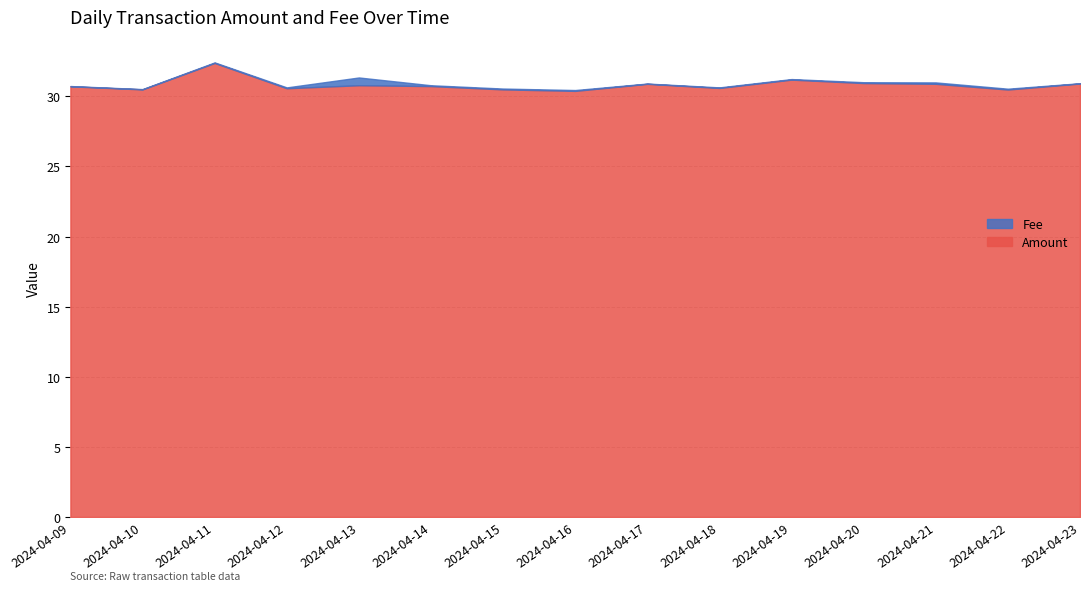

What is the change in value from 2024-04-16 to 2024-04-21?

+0.5